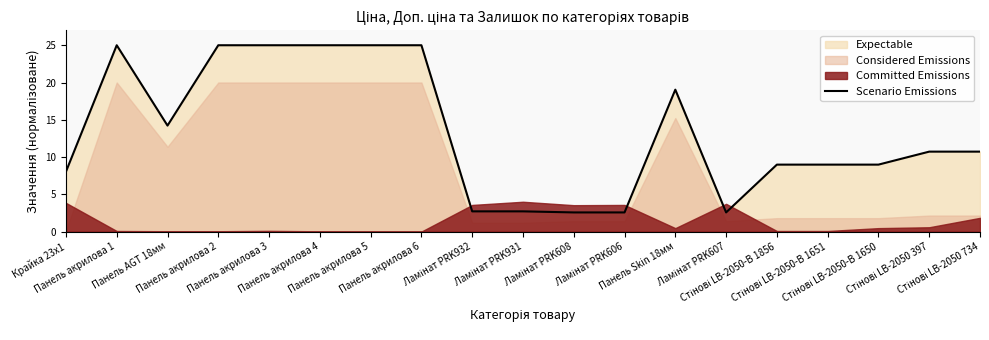

Does the chart display data point markers on the line(s)?

No